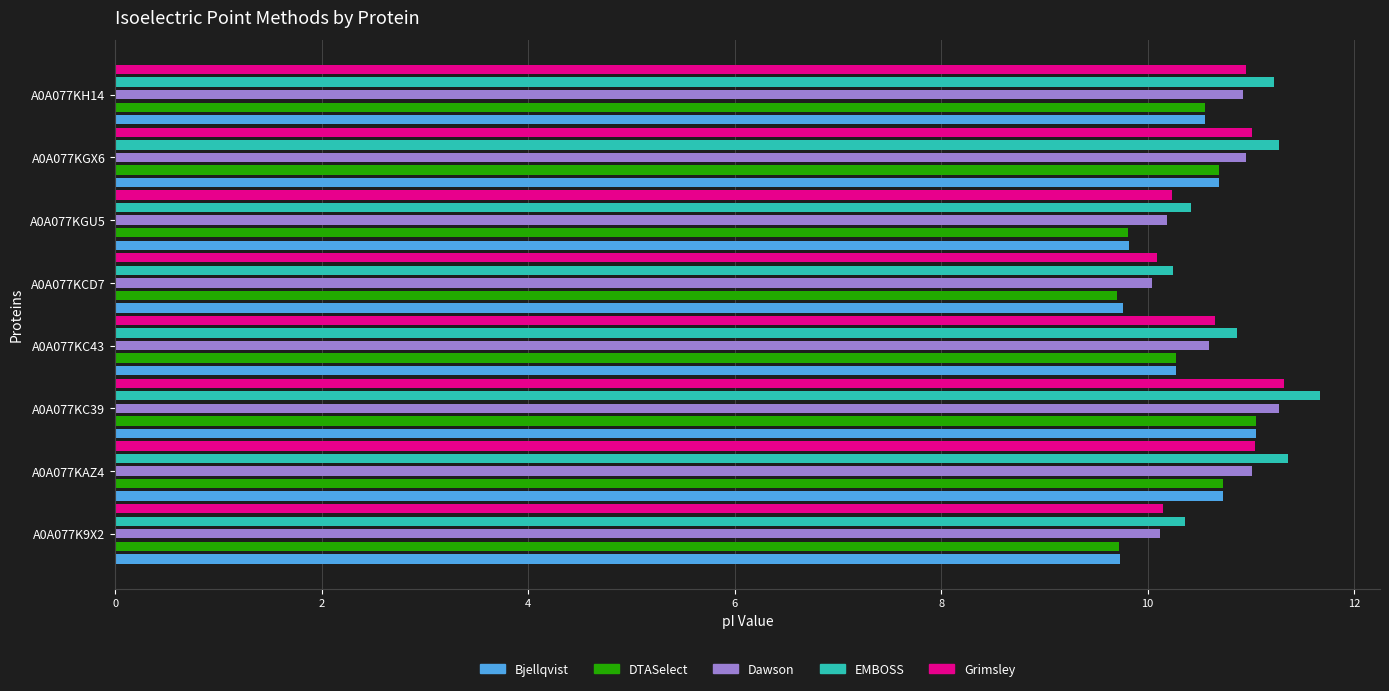

What is the spread (max minus min) of values at A0A077KH14?

0.7